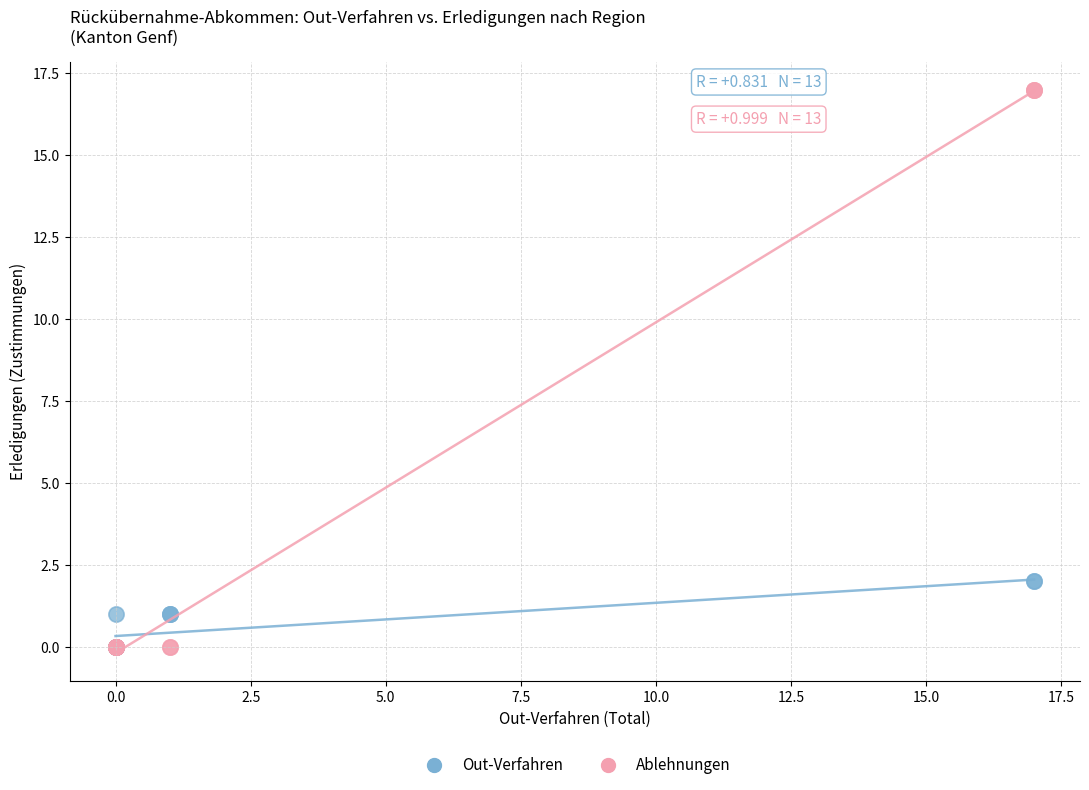

What are all the series names shown in the legend?

Out-Verfahren, Ablehnungen